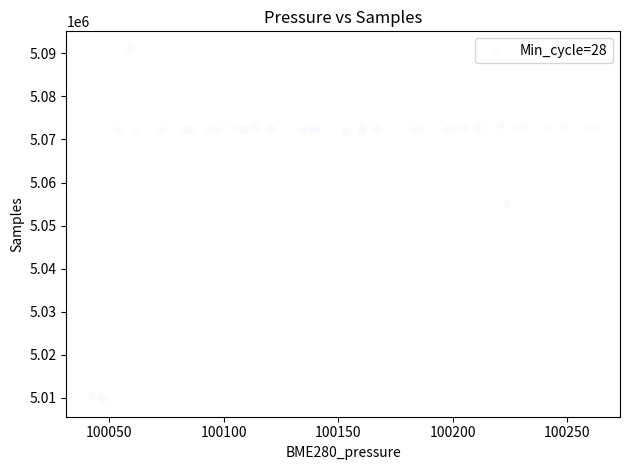

What Y value in the scatter plot is closest to 5050348?

5054957